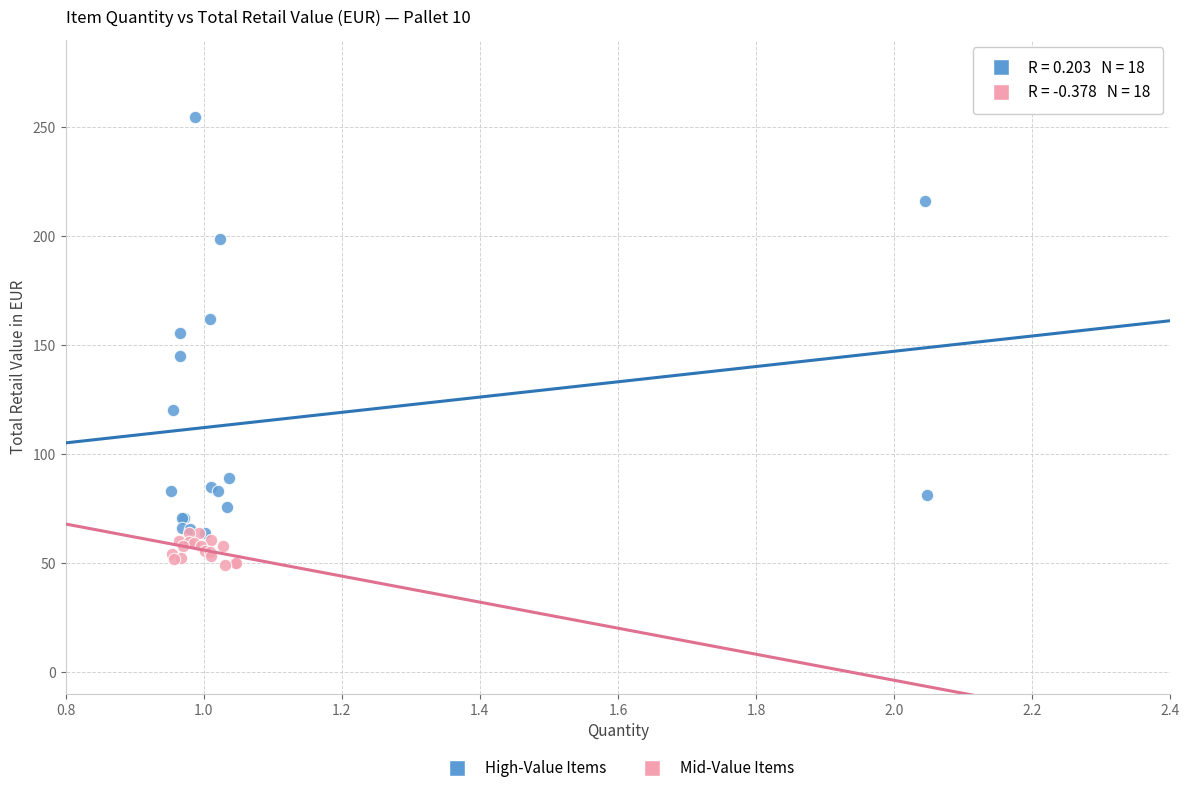

Which series contains the highest Y value?

High-Value Items